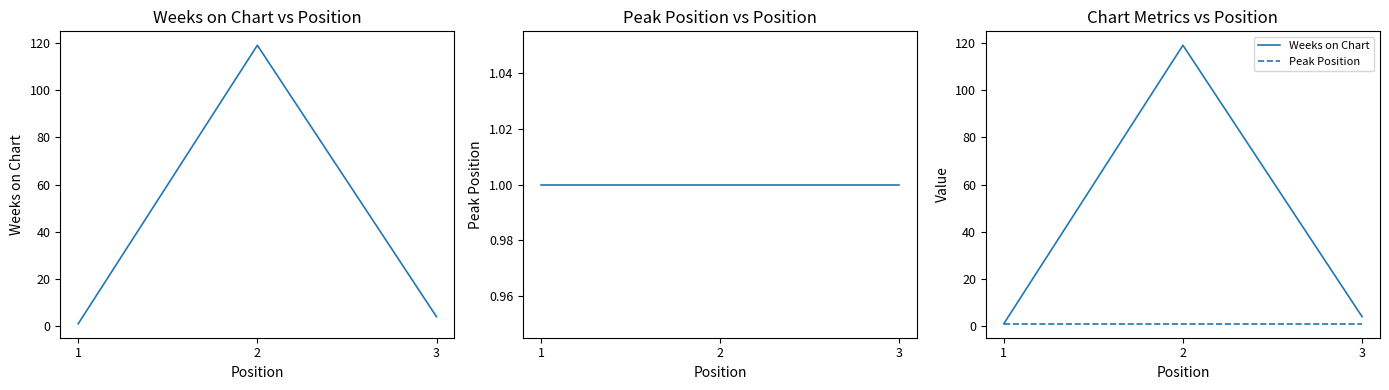

Reading left to right, extract all data points from this chart.

Weeks on Chart: 1=1	2=119	3=4
Peak Position: 1=1	2=1	3=1